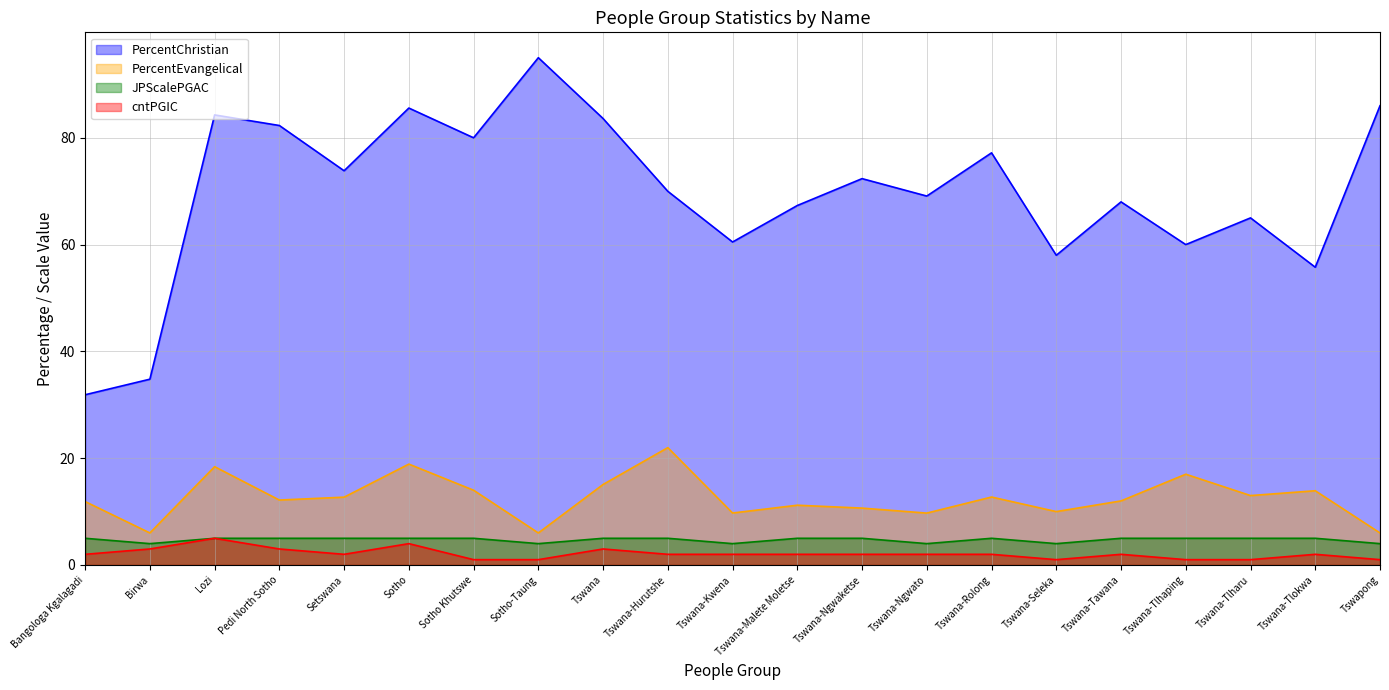

True or false: cntPGIC and PercentChristian intersect in this chart.

False